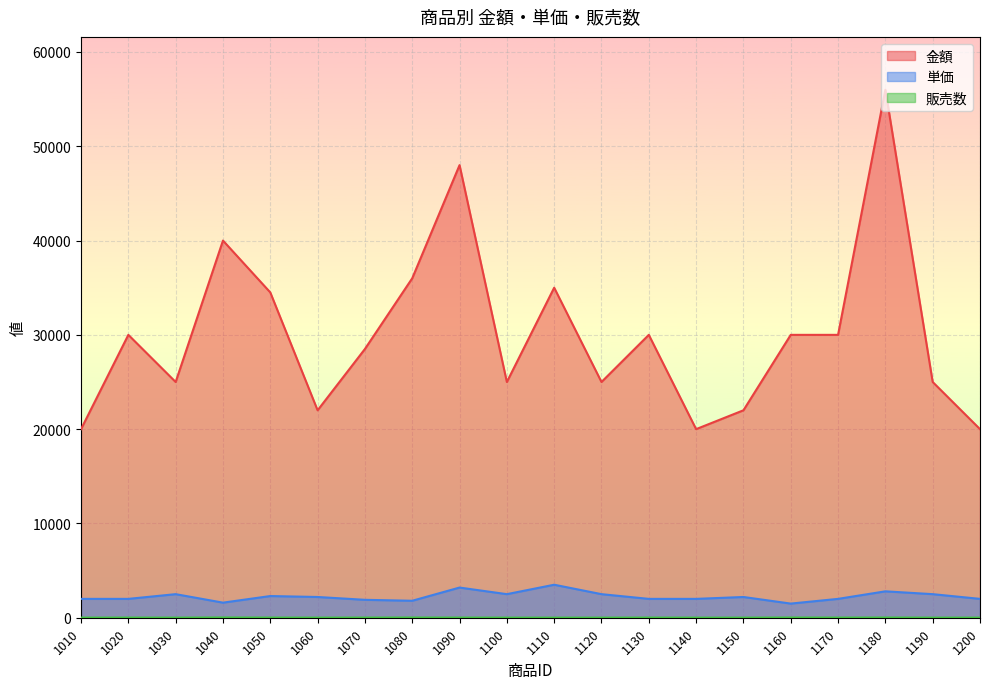

What value does the 金額 series have at 1130, to the nearest 10?

30000